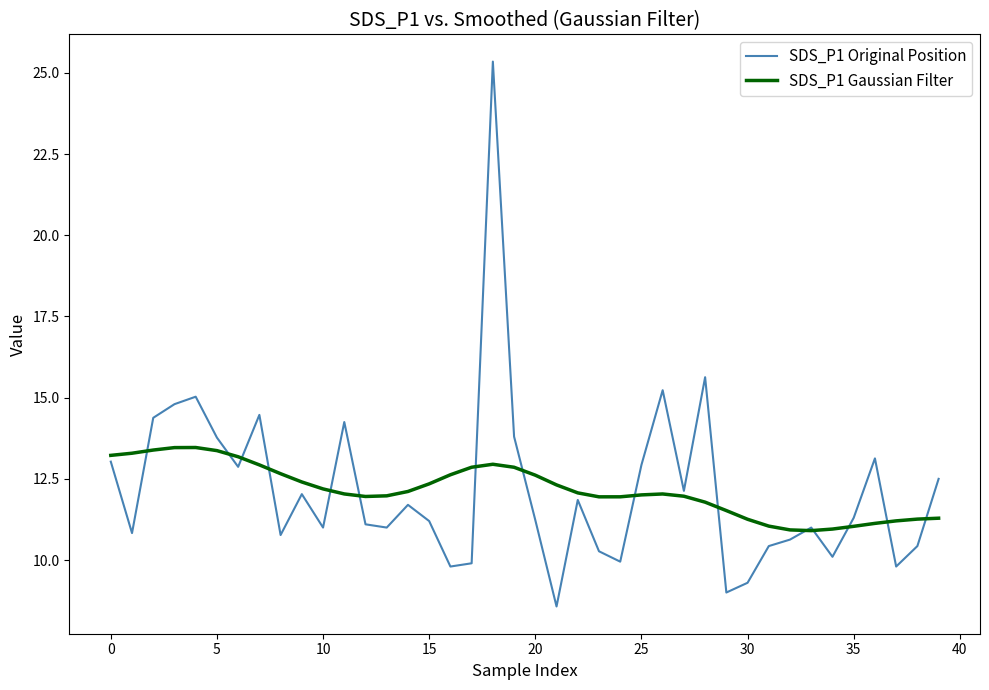

What is the greatest value displayed?

25.4